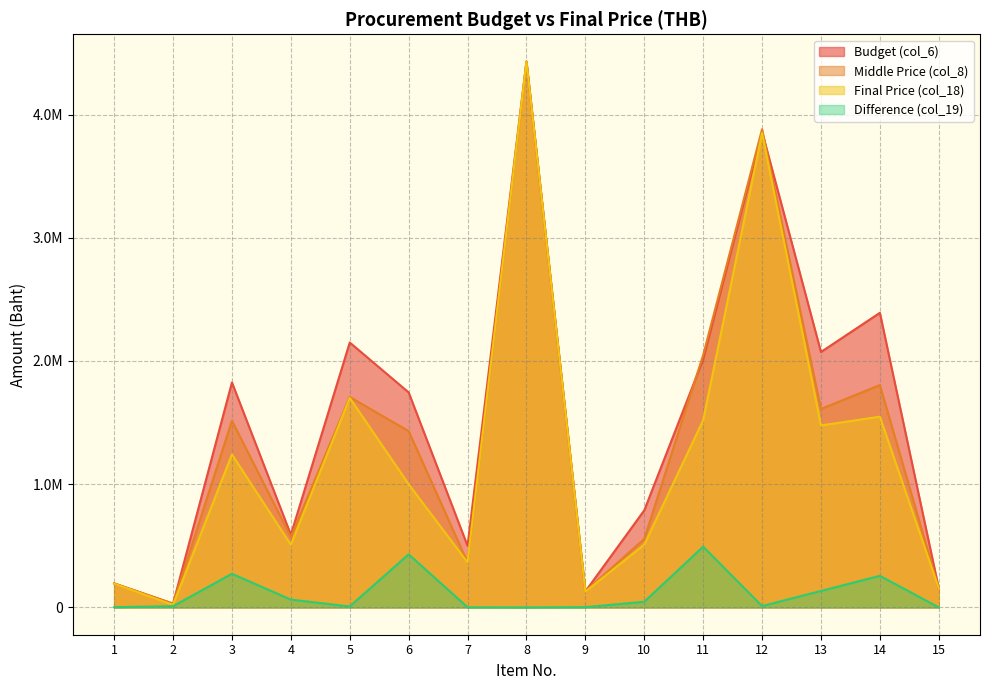

Is the value of Difference (col_19) at 14 greater than the value of Budget (col_6) at 2?

Yes